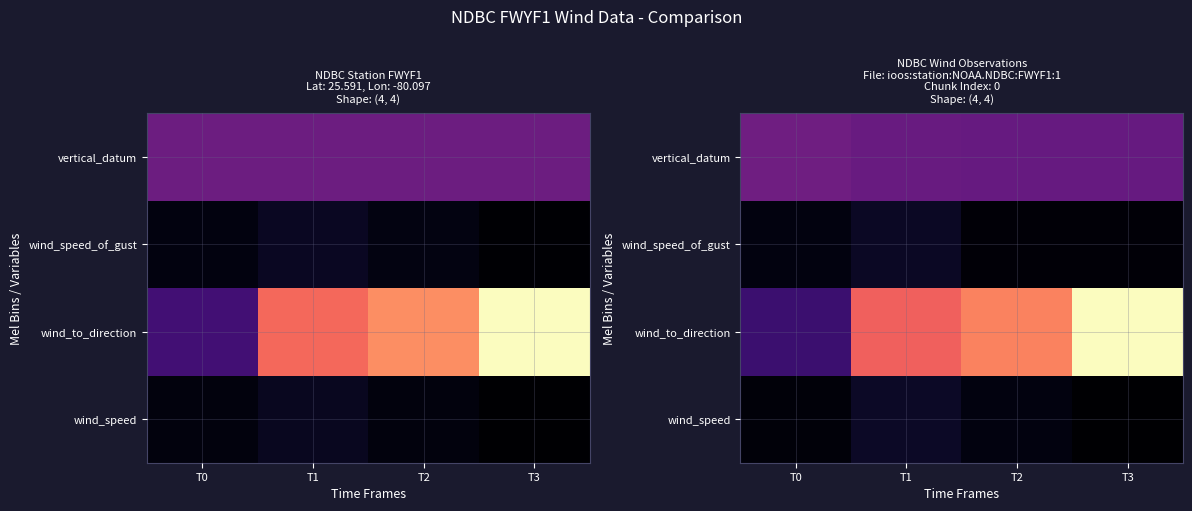

At how many categories does at least one series exceed 0?

4